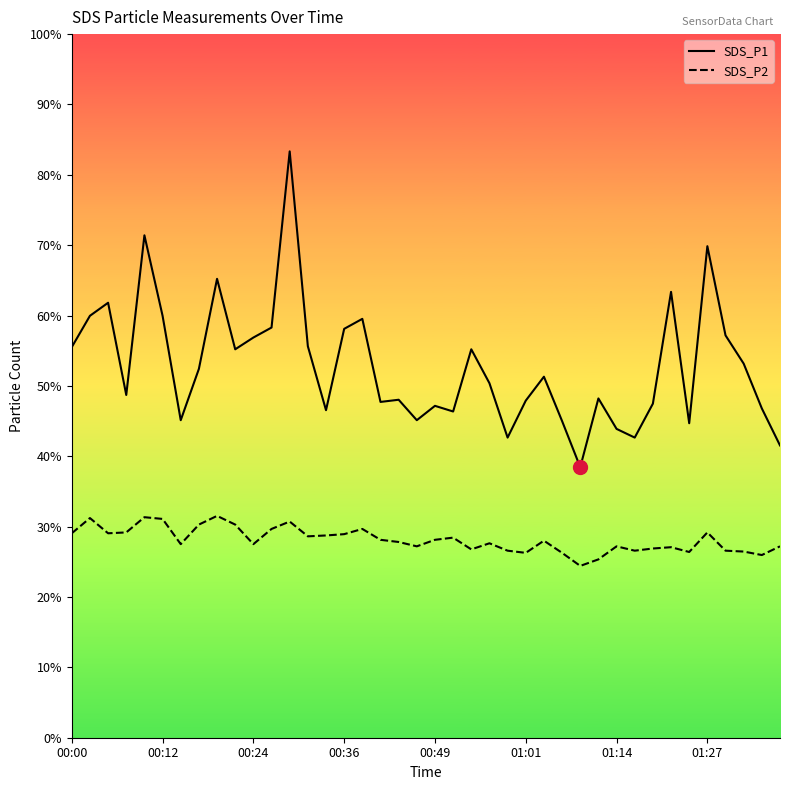

Where is SDS_P2 nearest to the value 4?

28